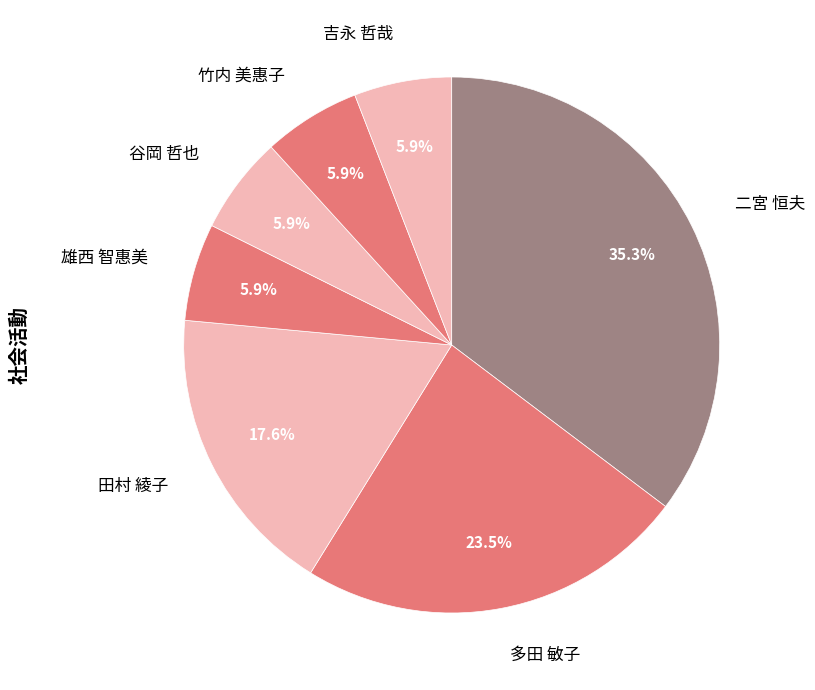

Is it true that 谷岡 哲也 is 12% of the pie?

False